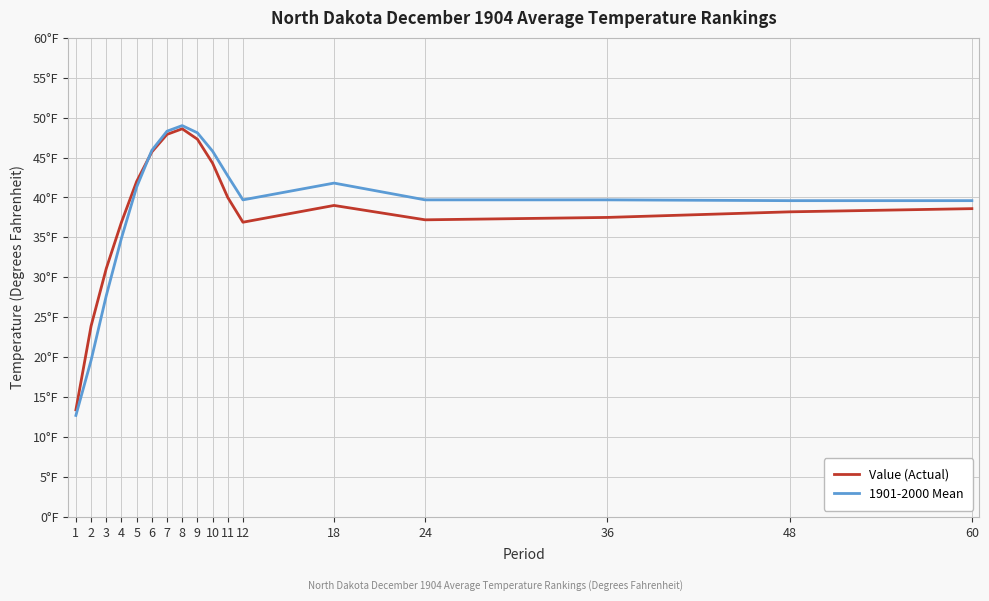

What is the total value across all series at 48?

77.8